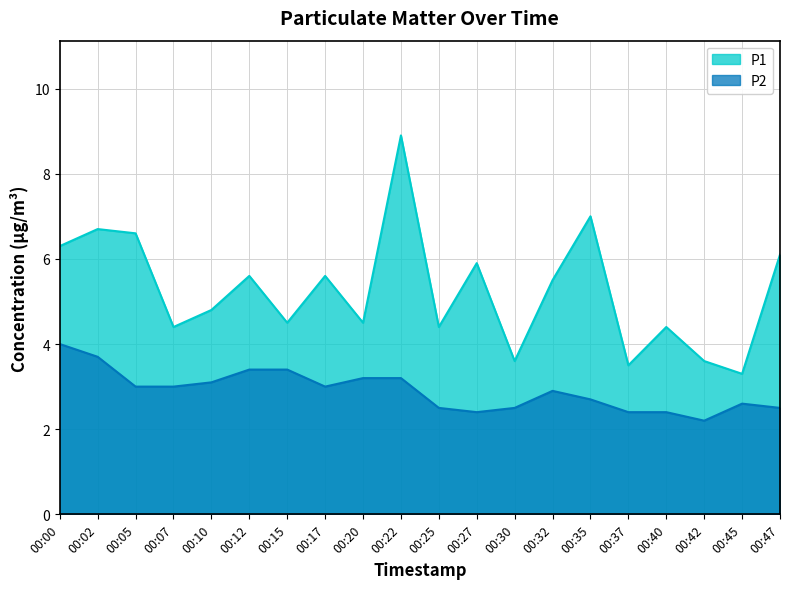

What is the difference between the maximum and second lowest values in the P1 series?

5.4